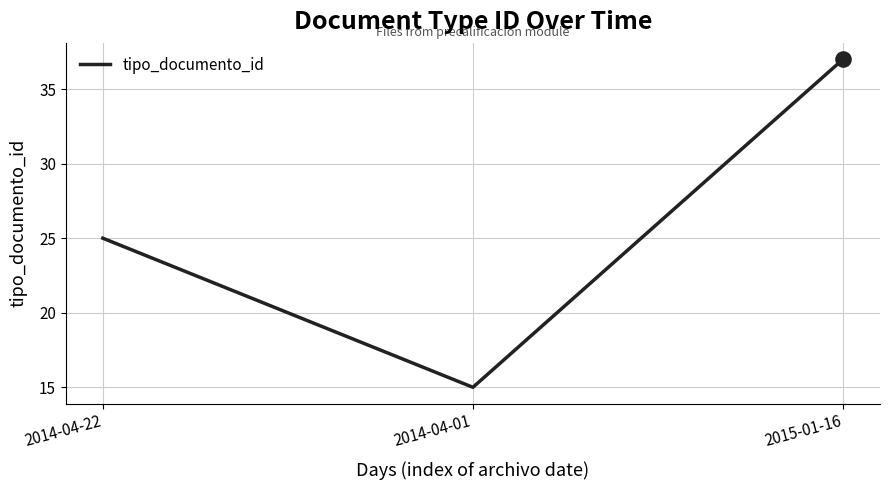

Which has a higher value, 2015-01-16 or 2014-04-01?

2015-01-16